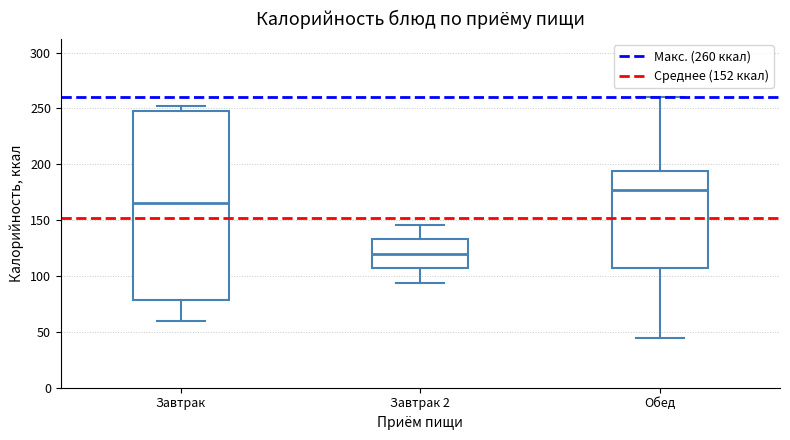

Reading left to right, read every box against the y-axis: the position of its median line, the range the box covers, and the ends of its whiskers. The values are not printed on the chart, so give them approximately, as read against the axis.

Завтрак: median 165, box 80 to 250, whiskers 60 to 250 (just above the box's upper edge)
Завтрак 2: median 120, box 105 to 135, whiskers 95 to 145
Обед: median 175, box 105 to 195, whiskers 45 to 260